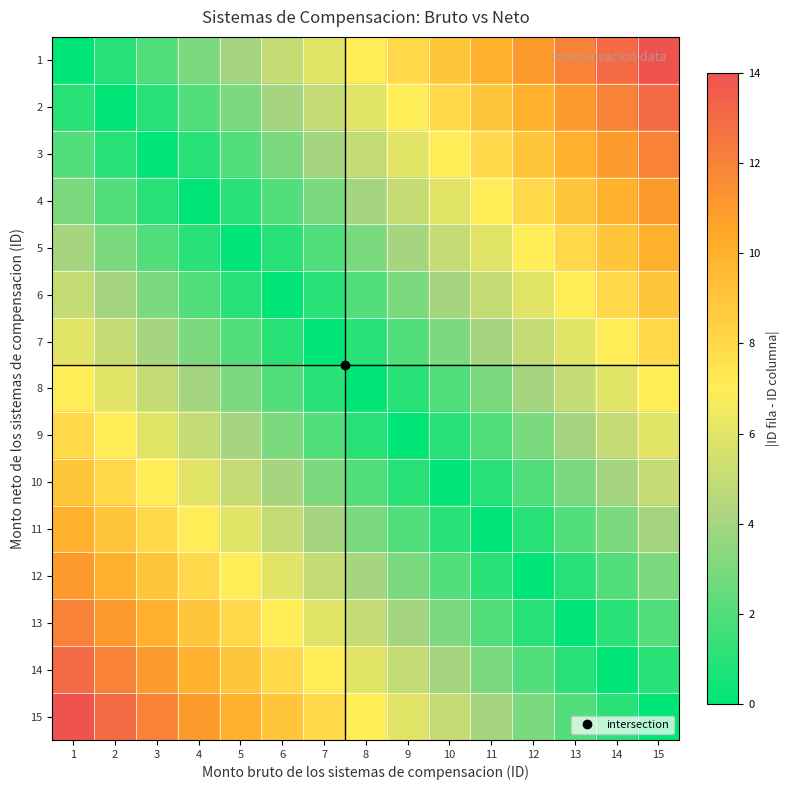

What is the greatest value displayed?

14